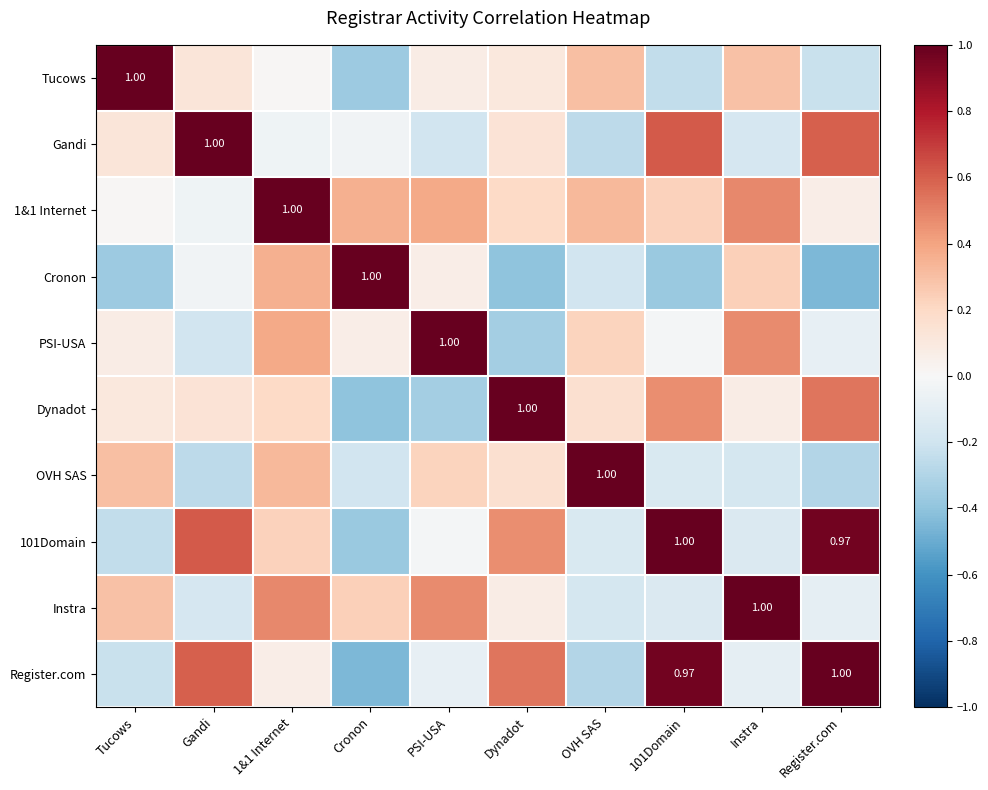

How many values in Register.com are above zero?

5